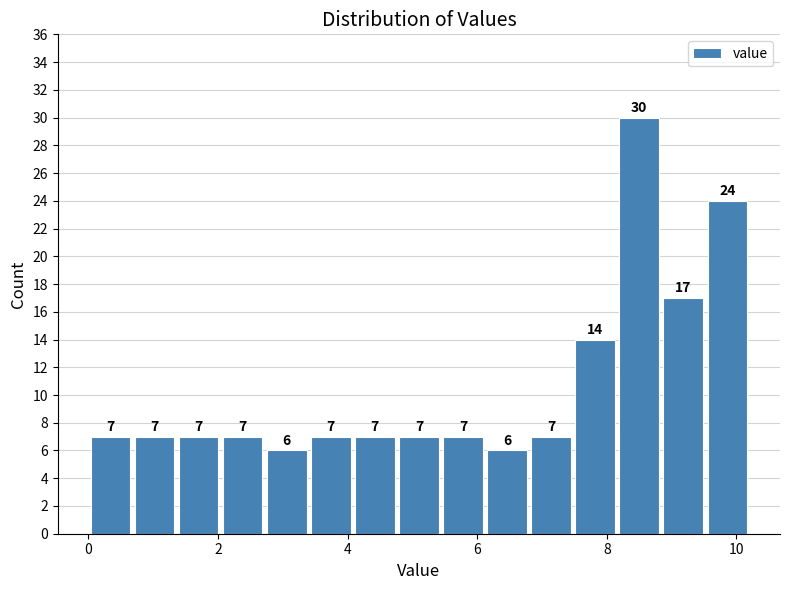

Read against the x-axis, roughly where is the centre of the tallest bar?

8.6